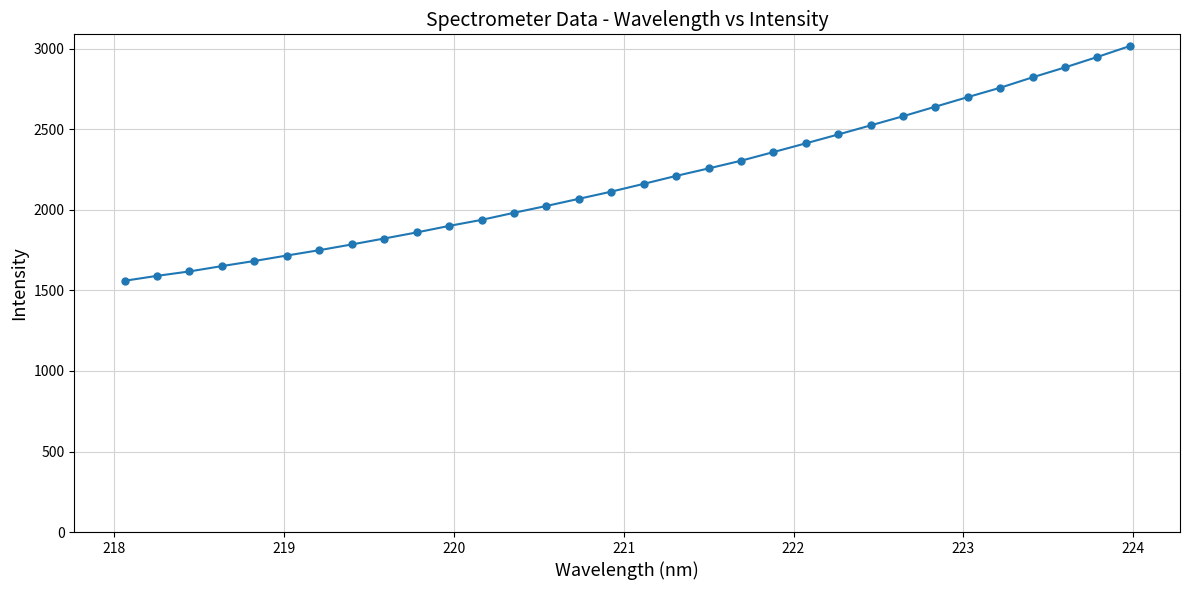

What is the value of the 25th point from the left?

2581.8